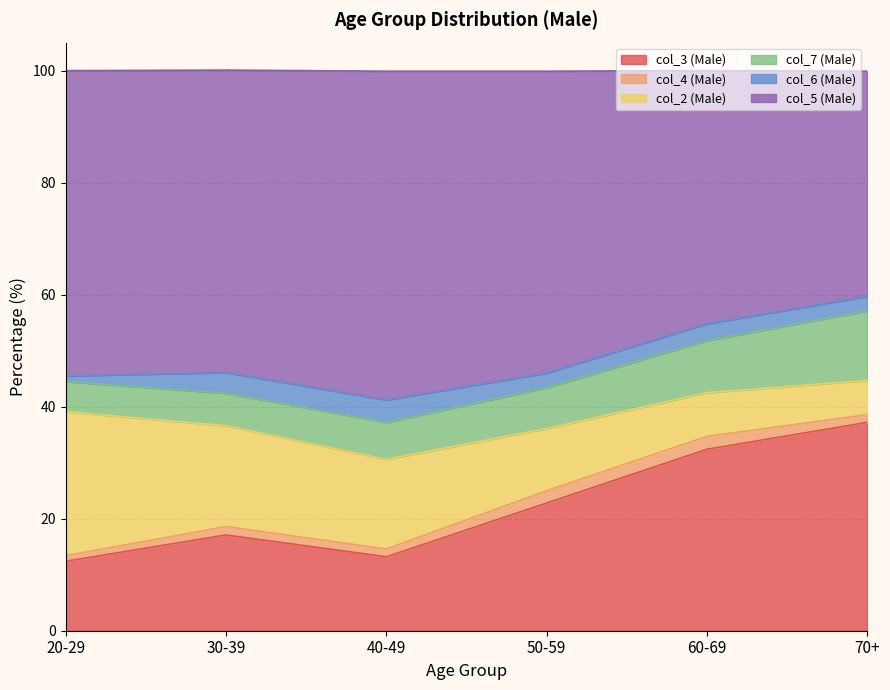

How many interior local peaks does the col_3 (Male) series have?

1